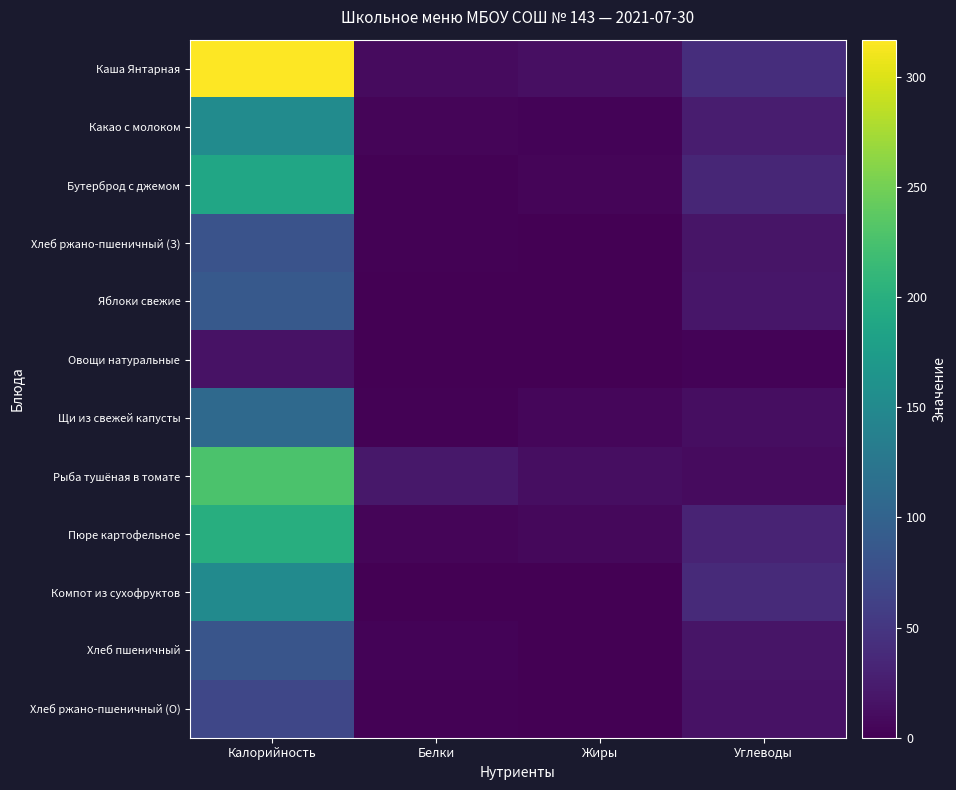

At which category is the sum across all series the highest?

Калорийность